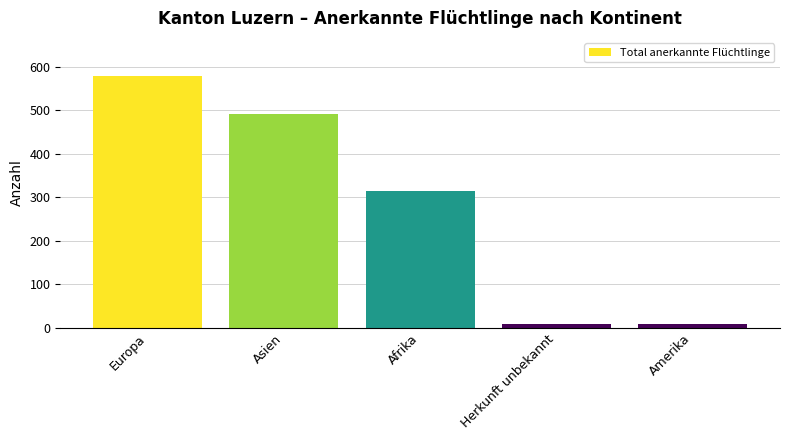

What is the sum of all values?

1404